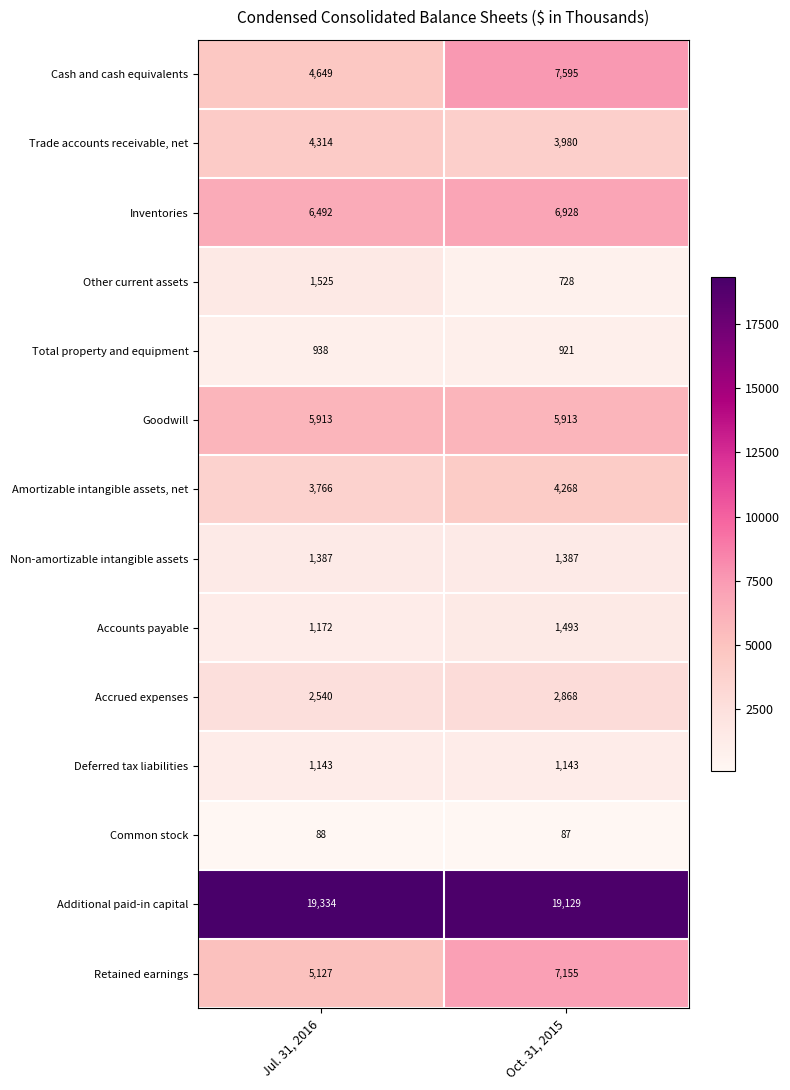

Where is Accounts payable nearest to the value 1332?

Jul. 31, 2016